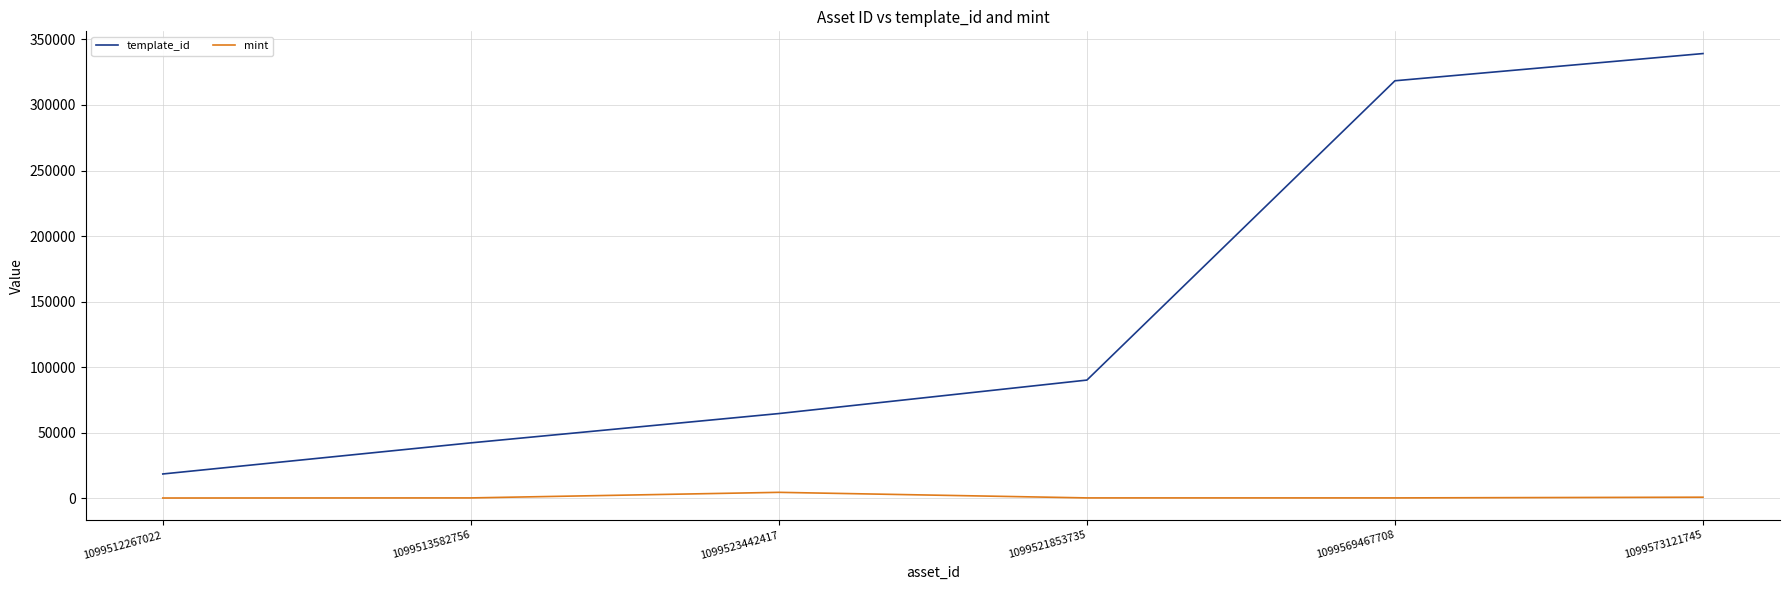

What is the approximate value of mint at 1099569467708, to the nearest 10?

320